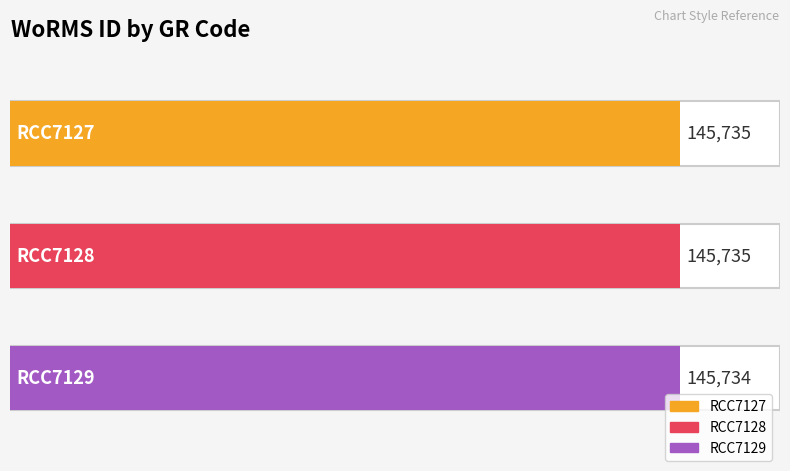

Reading right to left, transcribe all the data shown in this chart.

145734	145735	145735